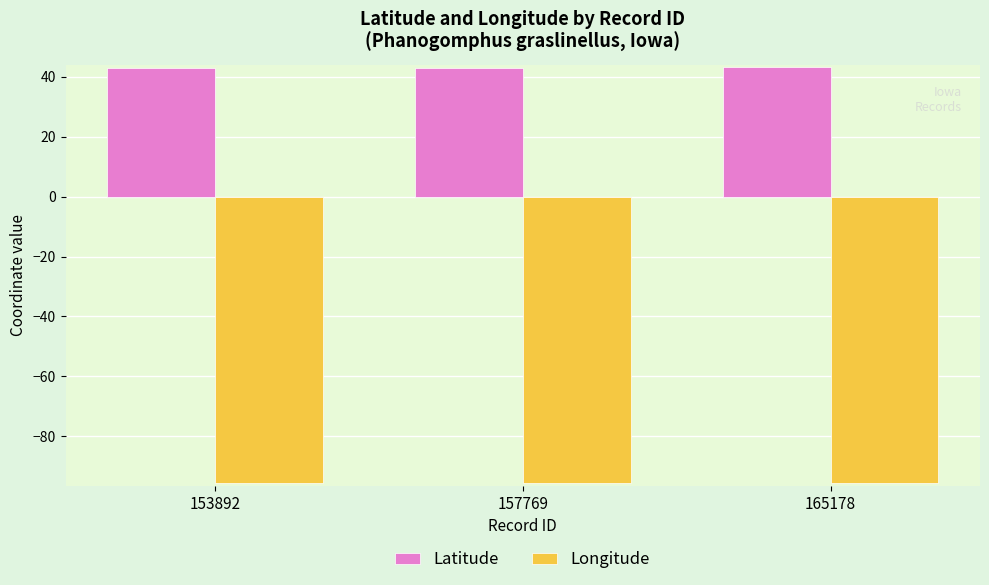

How many categories are shown in the chart?

3